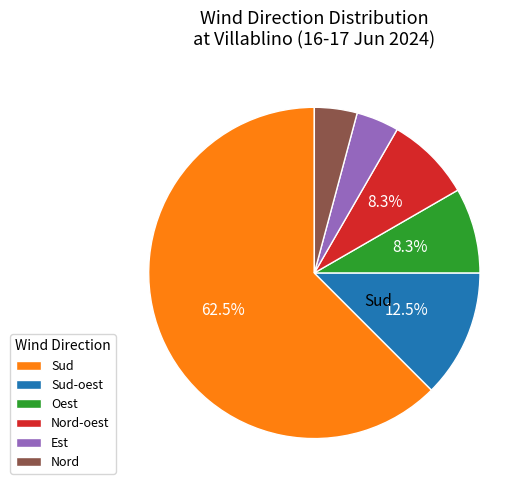

Is there a majority slice in this chart?

Yes